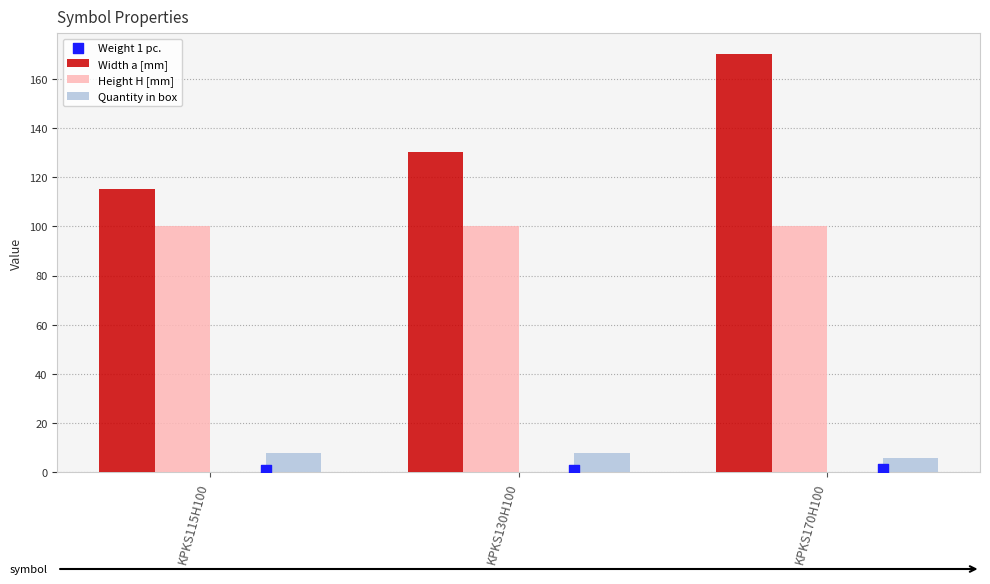

Which series reaches the maximum Y coordinate?

Width a [mm]